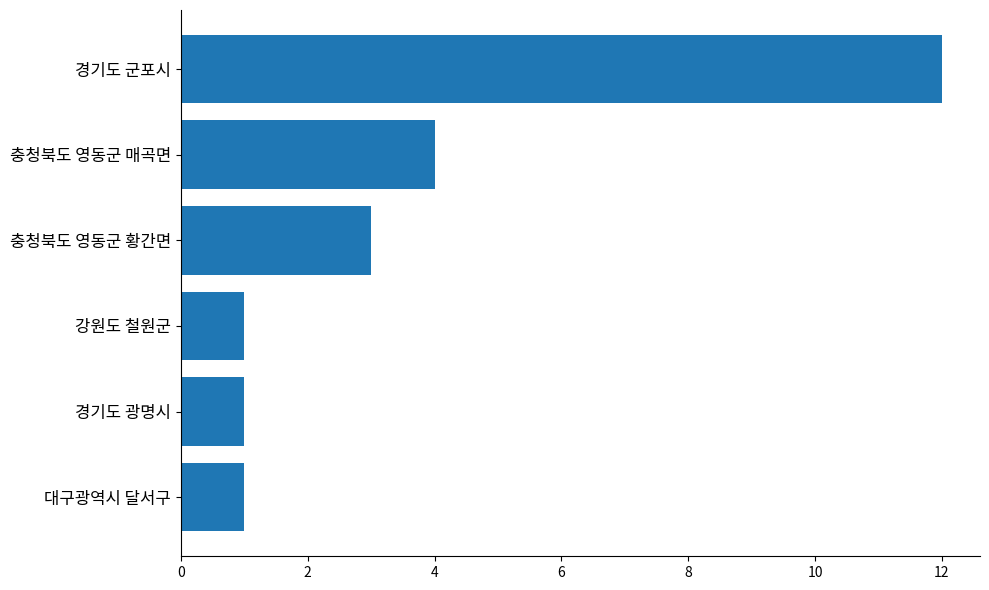

What is the average value?

4